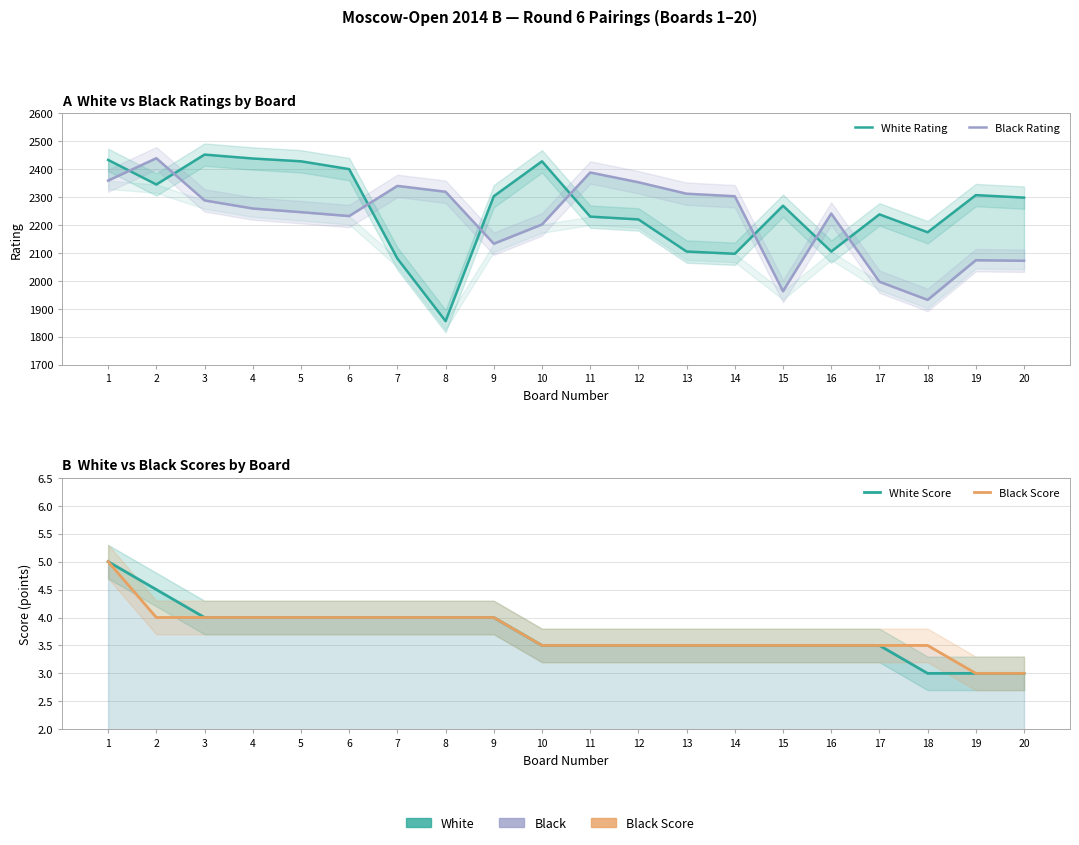

Is the value of Black Score at 10 greater than the value of White Score at 13?

No